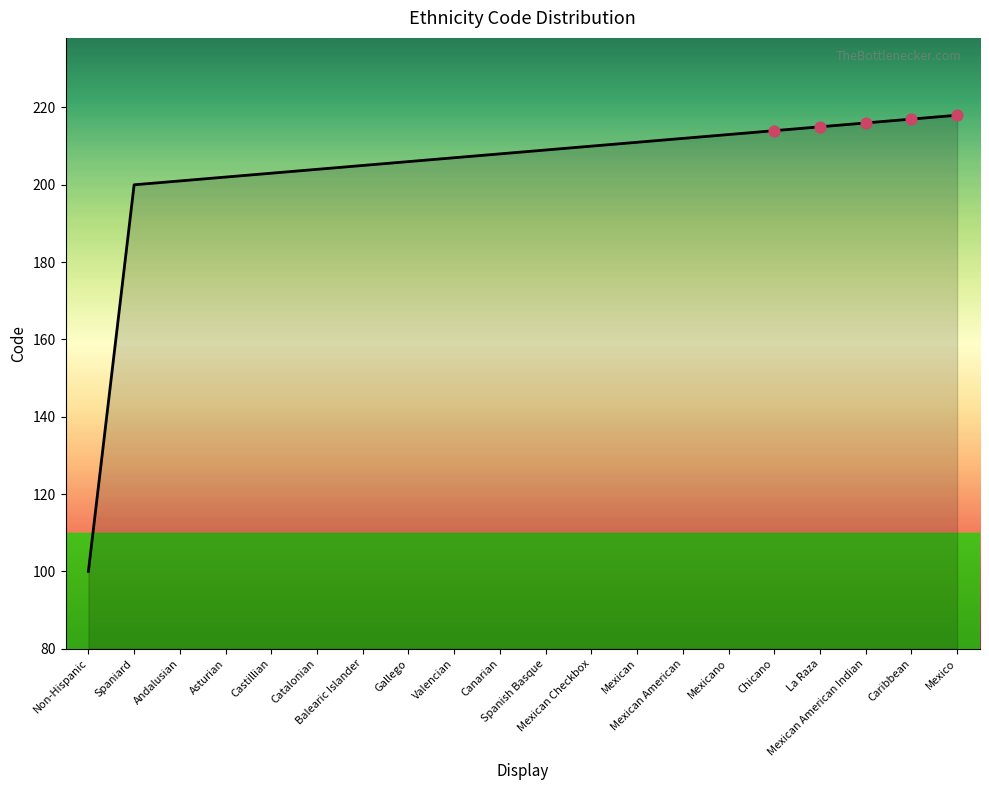

What is the change in value from Valencian to Mexicano?

+6